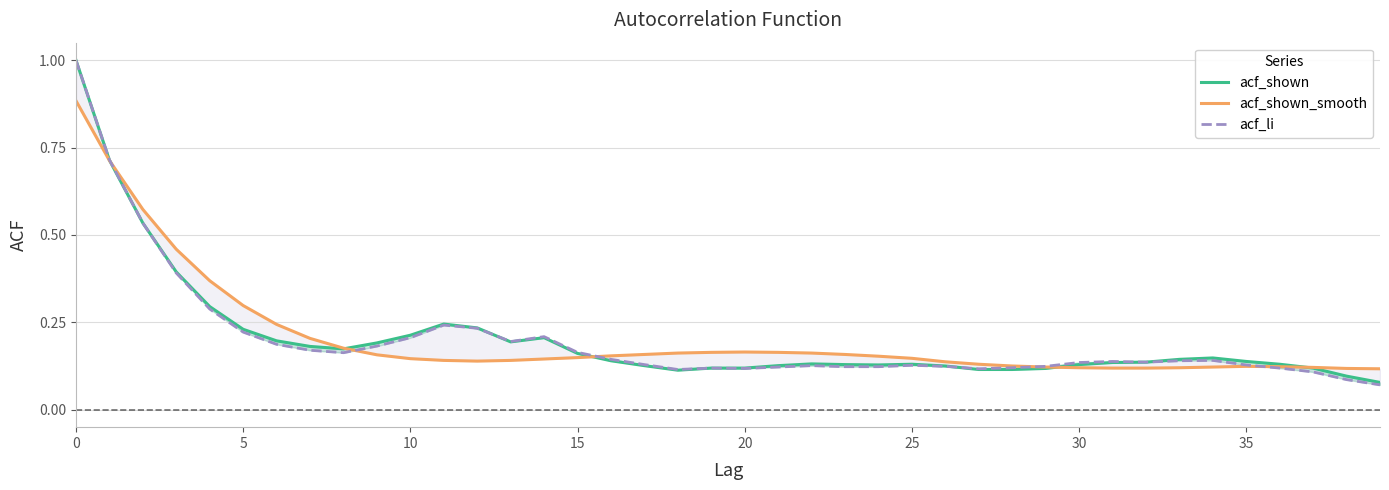

What is the difference between the maximum and second lowest values in the acf_shown series?

0.9